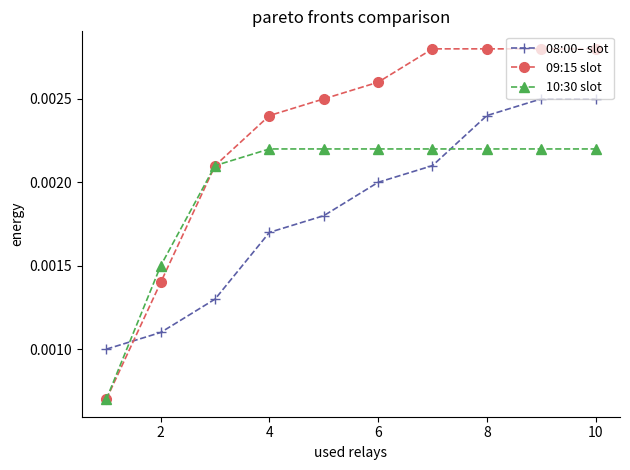

What are all the series names shown in the legend?

08:00– slot, 09:15 slot, 10:30 slot